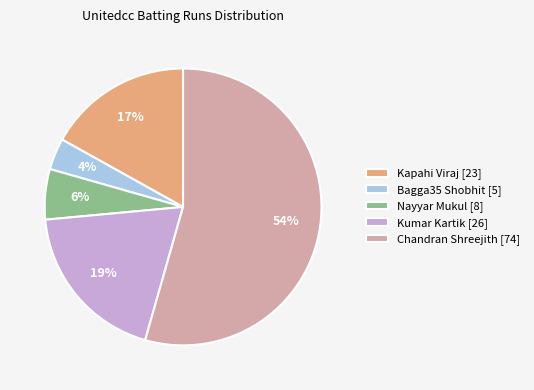

Is it true that Nayyar Mukul is 15% of the pie?

False